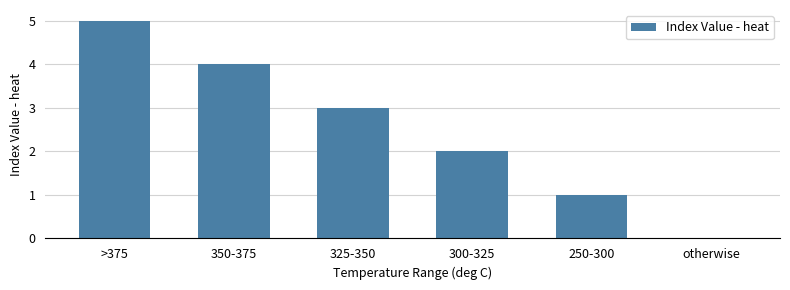

What is the maximum value shown in the chart?

5